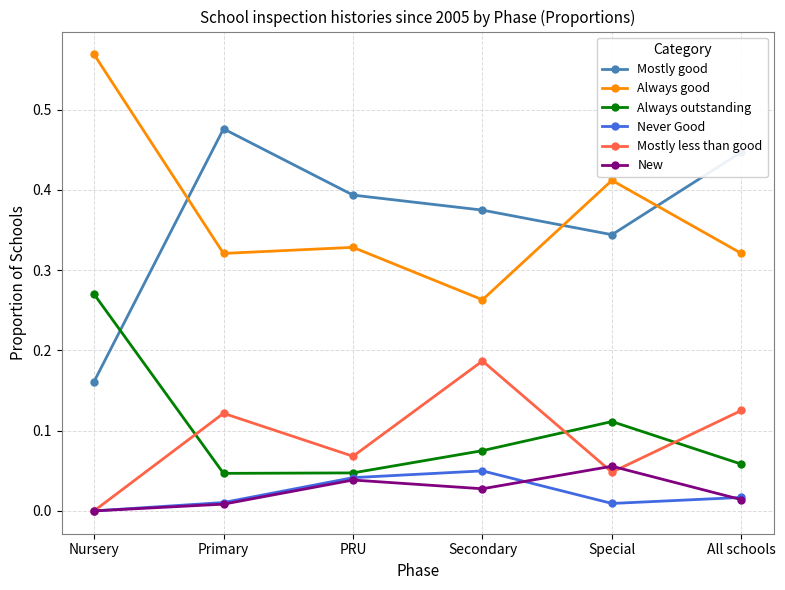

What is the label of the 4th point from the right?

PRU